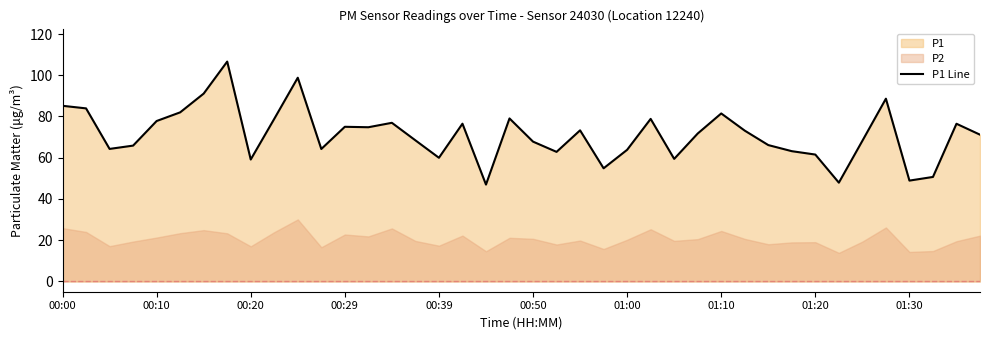

The chart shows a value of 88.6 at 35. True or false?

True